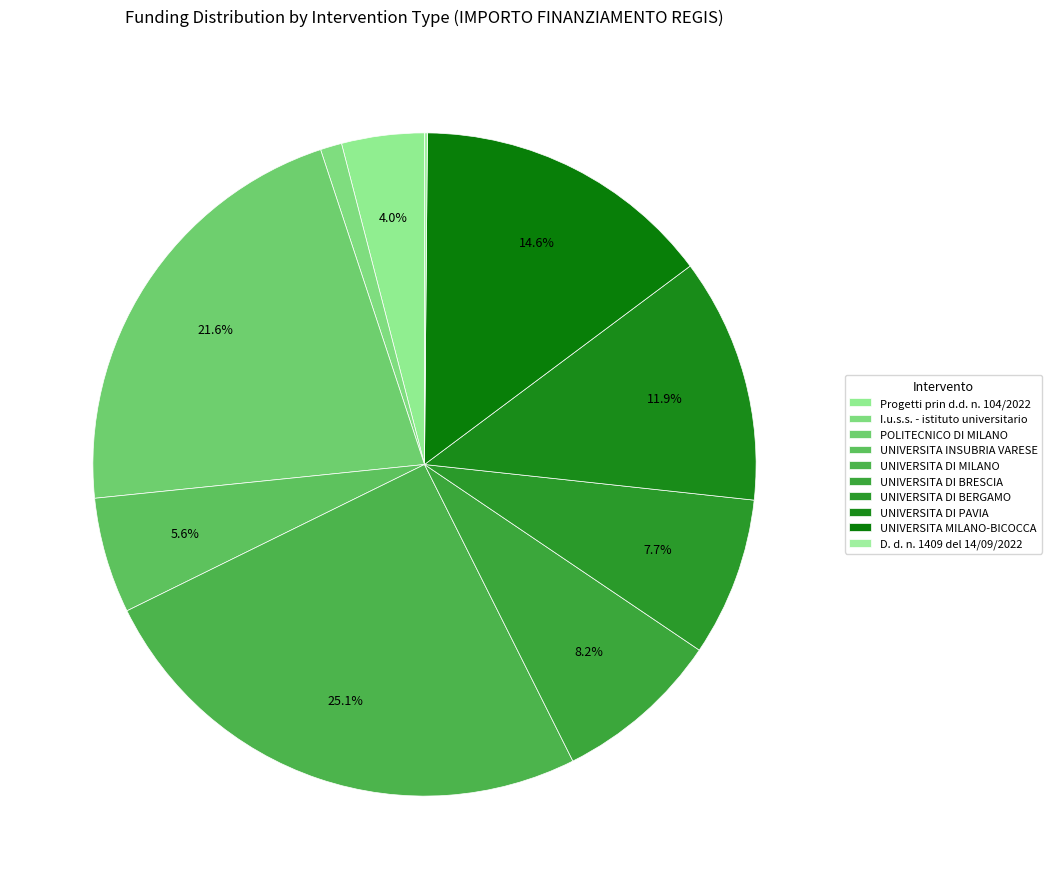

How many slices are in this pie chart?

10